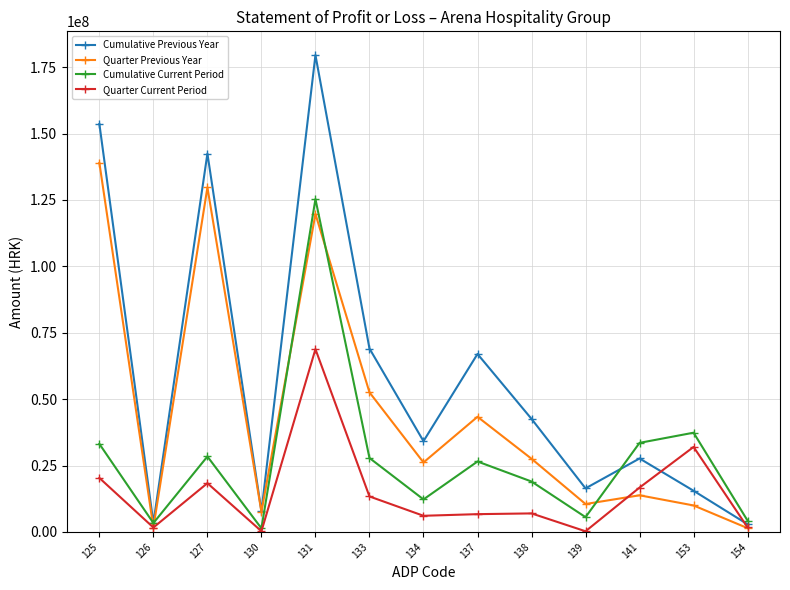

Which series has the largest range (max minus min)?

Cumulative Previous Year